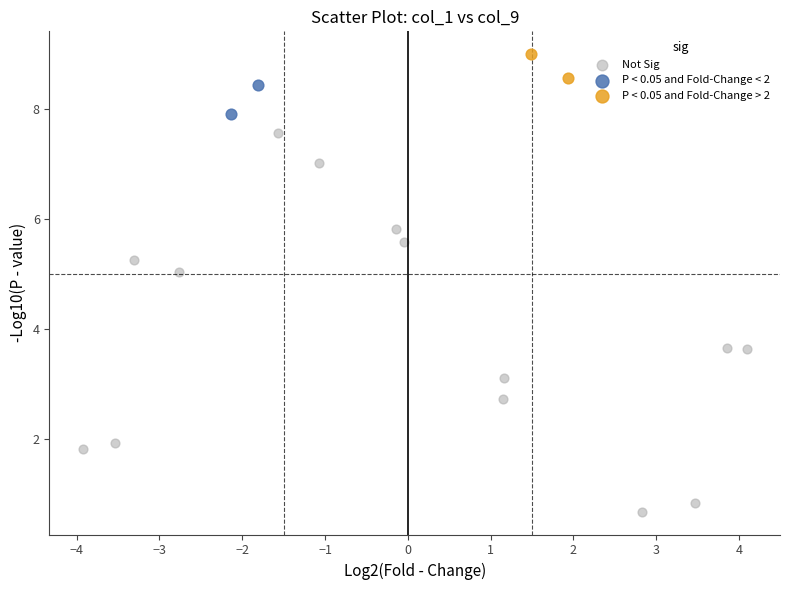

What are all the series names shown in the legend?

Not Sig, P < 0.05 and Fold-Change < 2, P < 0.05 and Fold-Change > 2